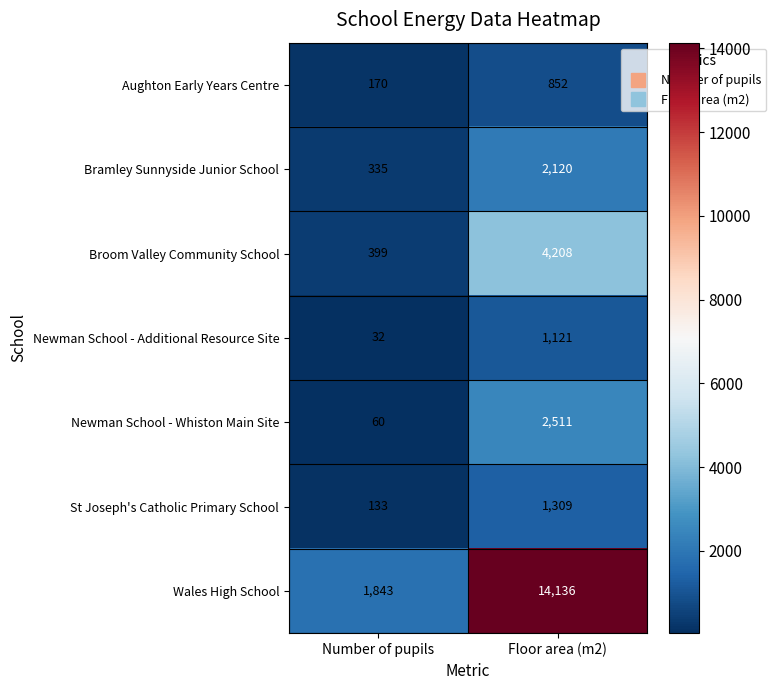

Count the number of data series in this chart.

7